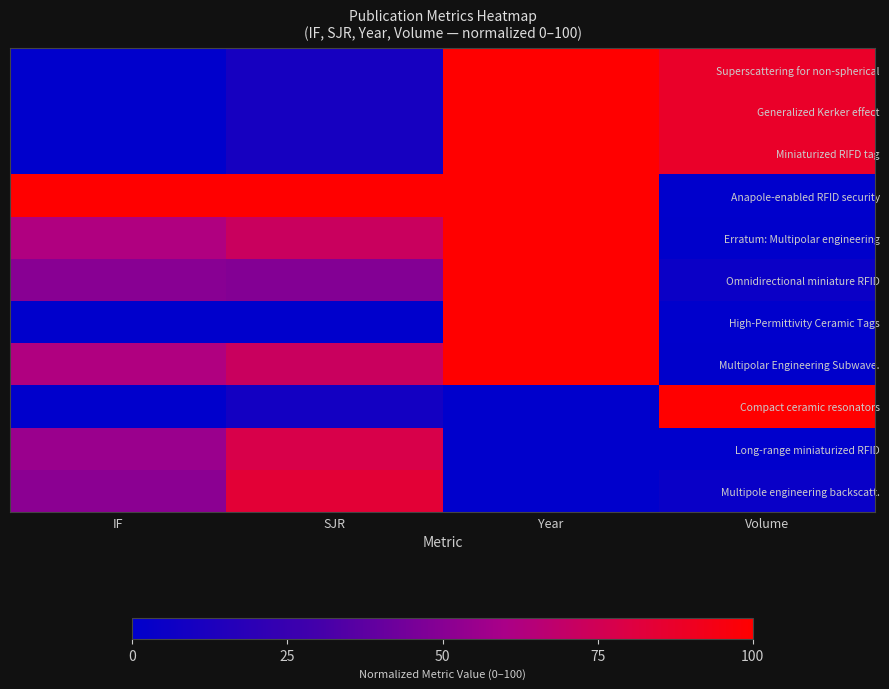

What is the spread (max minus min) of values at IF?

100.0